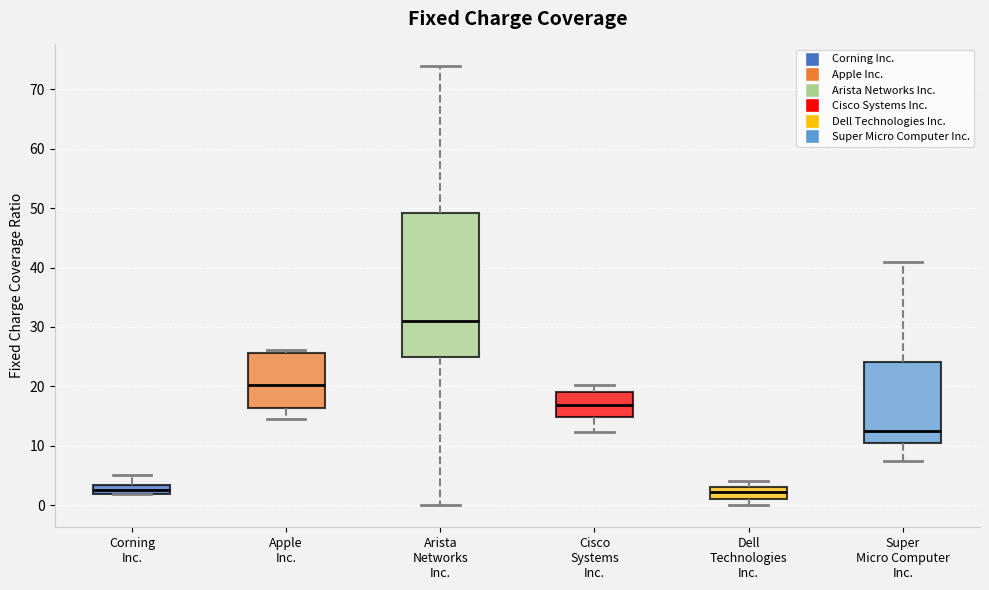

Which box has the highest median line?

Arista Networks Inc.